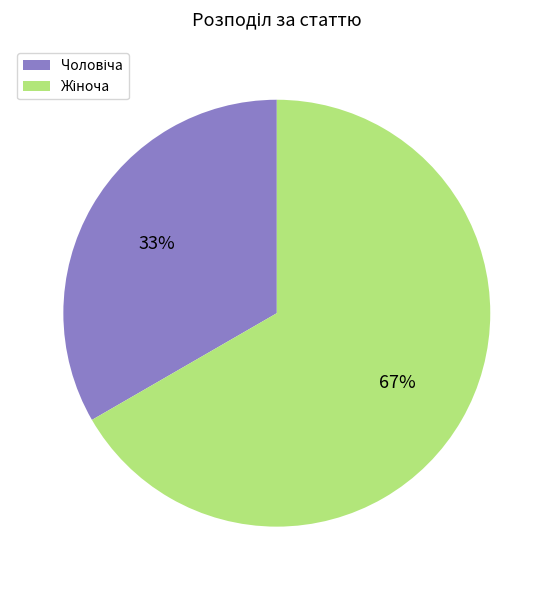

Does any single category account for the majority?

Yes